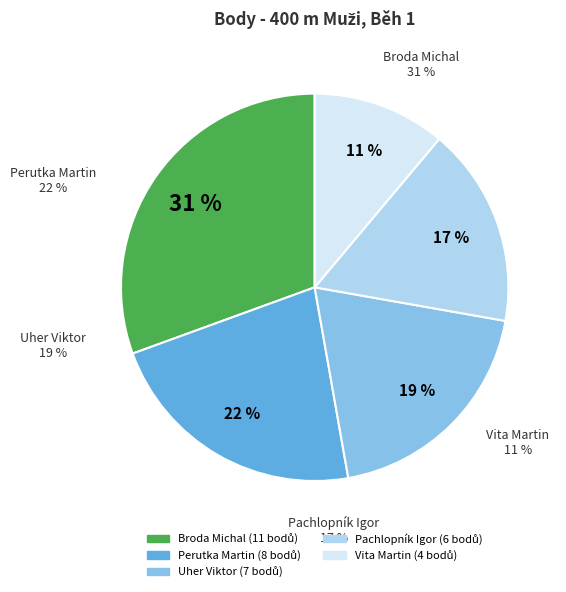

Combined, what portion of the pie is Perutka Martin and Broda Michal?

52.8%